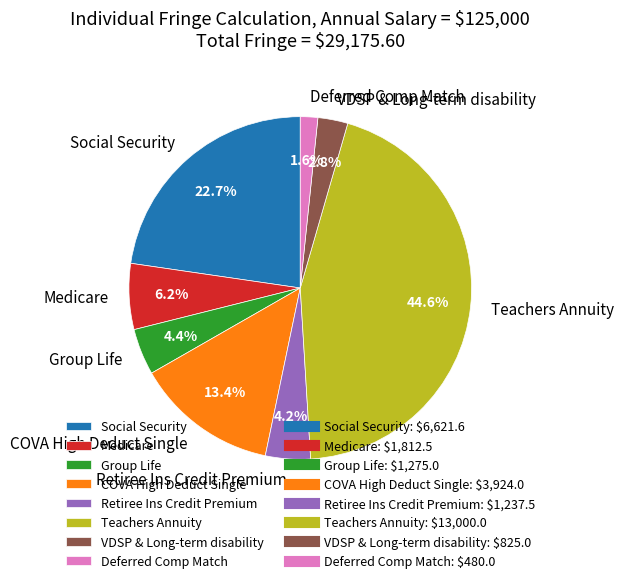

Does Deferred Comp Match represent more than half of the total?

No